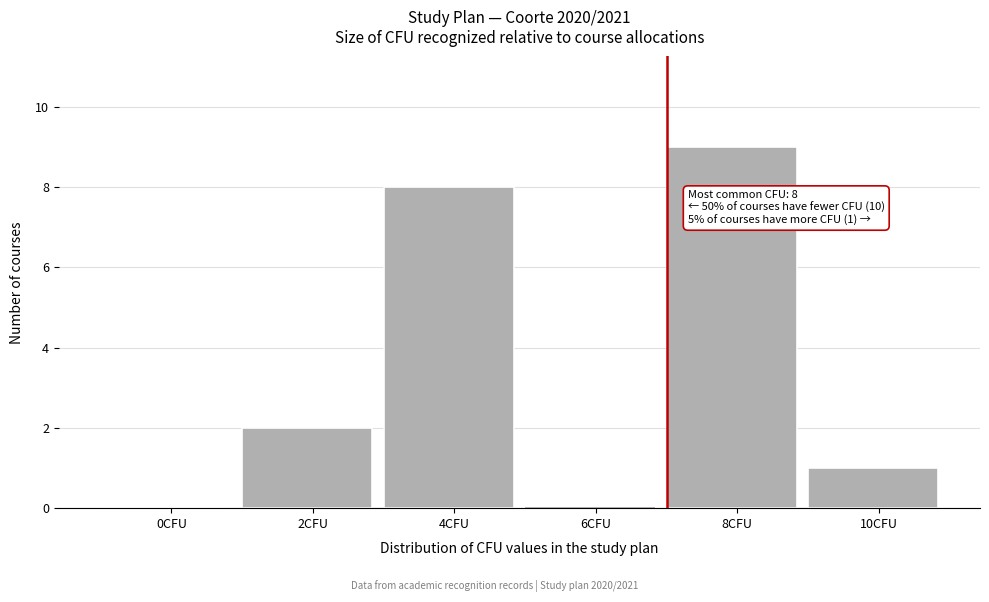

Reading left to right, what are all the values shown in this chart?

0CFU=0	2CFU=2	4CFU=8	6CFU=0	8CFU=9	10CFU=1